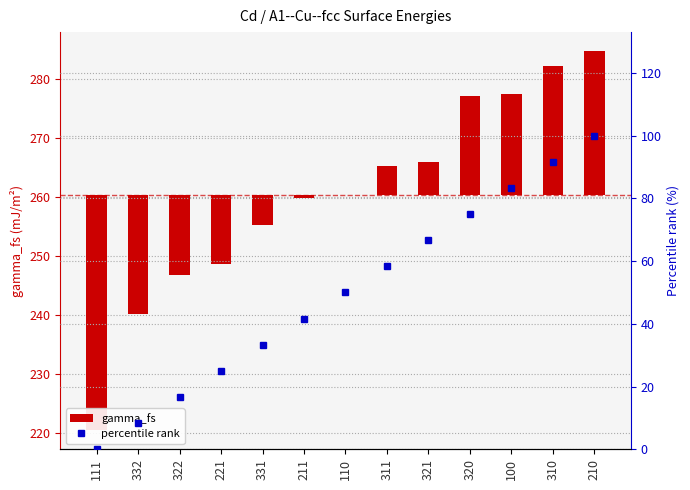

What is the difference between the maximum and second lowest values in the gamma_fs series?

44.6